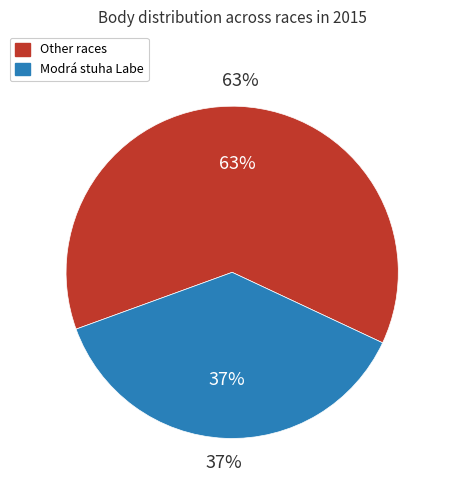

The 151627 slice represents 48% of the pie. True or false?

False